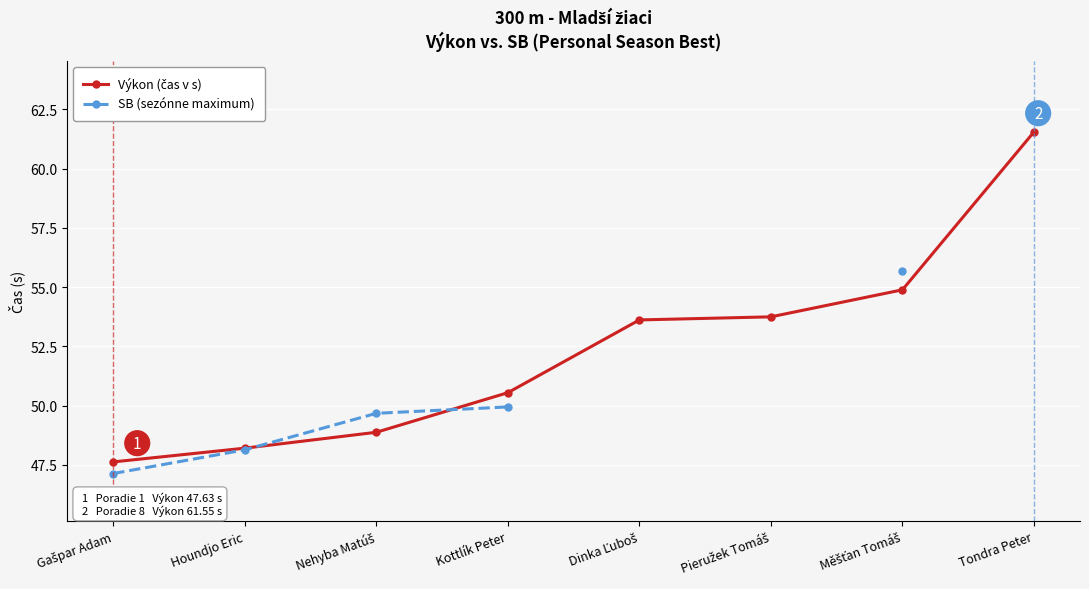

What is the label of the 7th point from the left?

Měšťan Tomáš